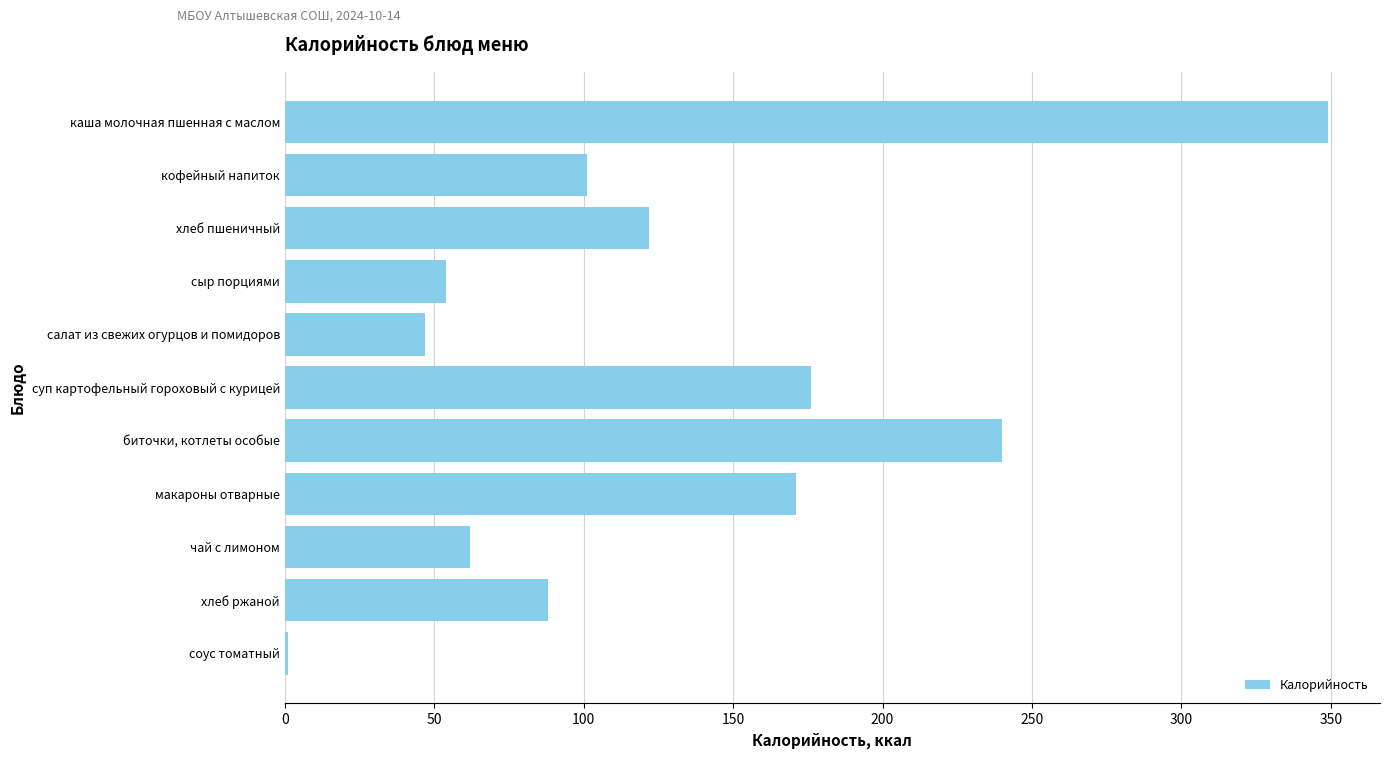

True or false: the data shows 37 at хлеб пшеничный.

False